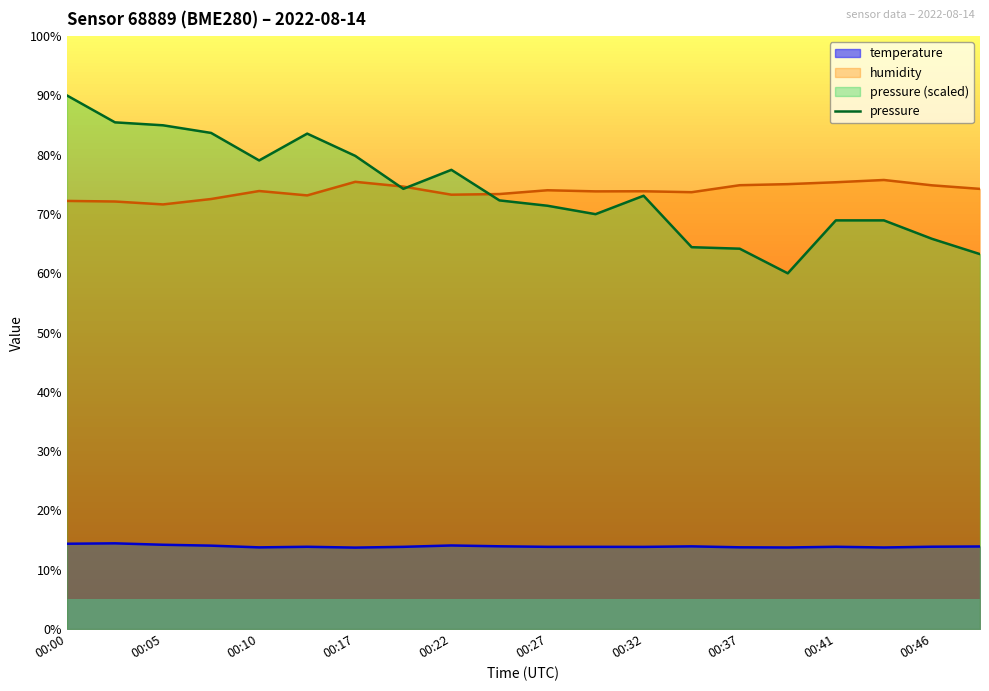

Does the chart display data point markers on the line(s)?

No